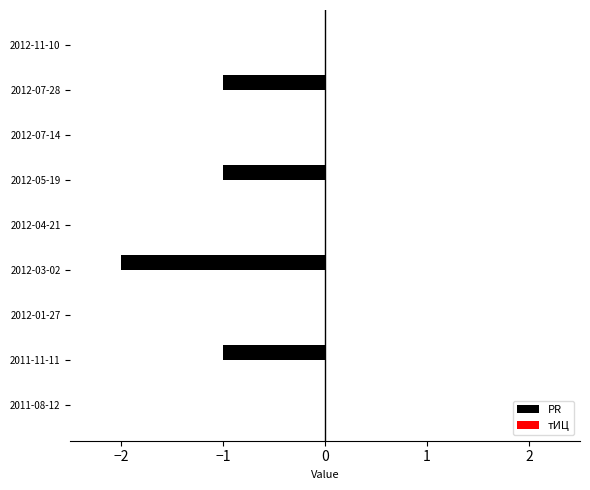

Between 2012-07-28 and 2012-11-10, which is larger?

2012-11-10